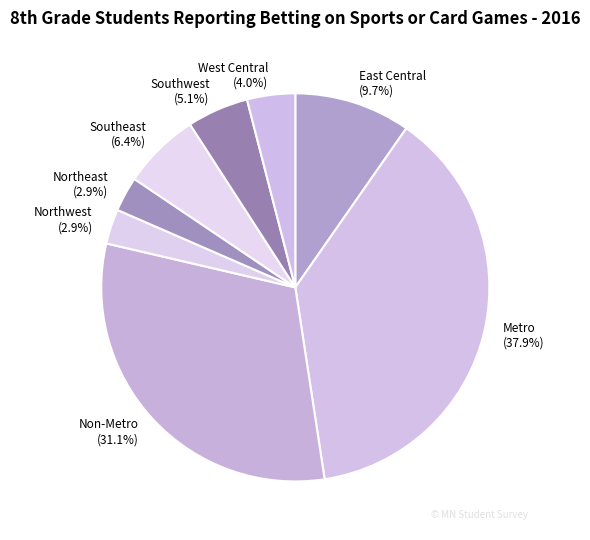

Is there any slice that represents more than half of the pie?

No